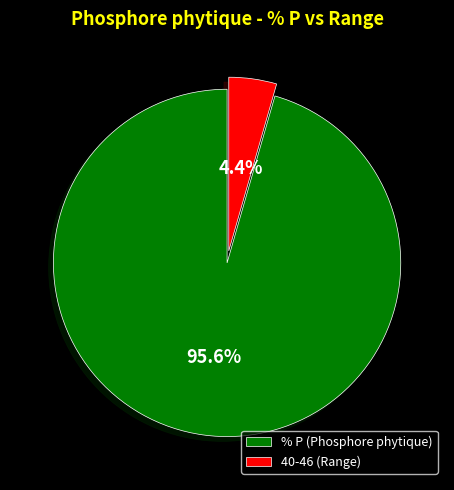

Rank the categories by value from highest to lowest.

% P, 40-46